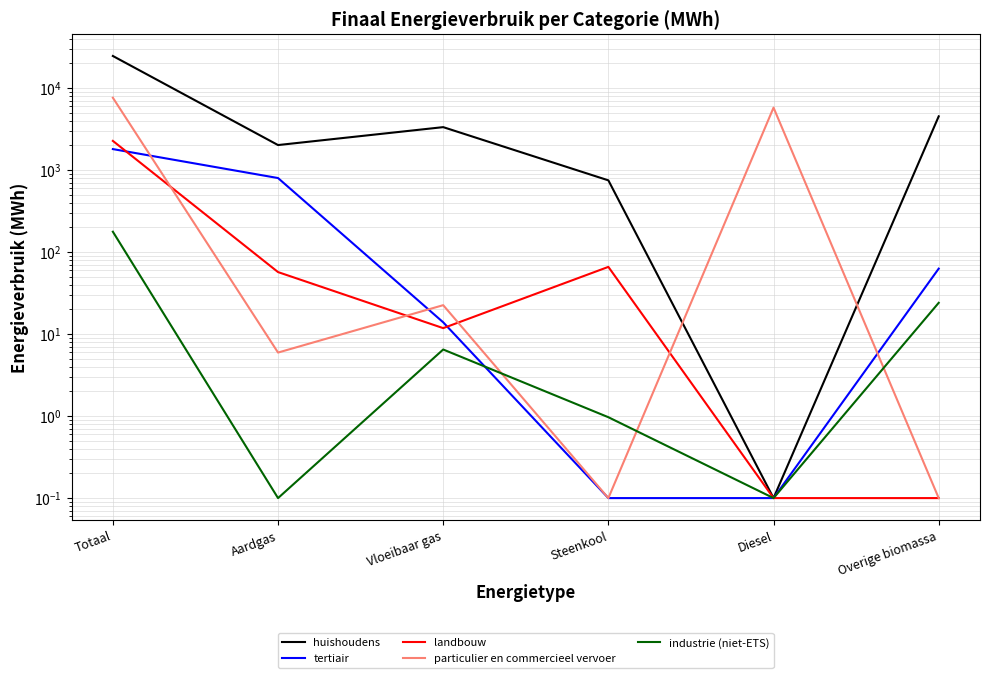

What is the total value across all series at Vloeibaar gas?

3392.4